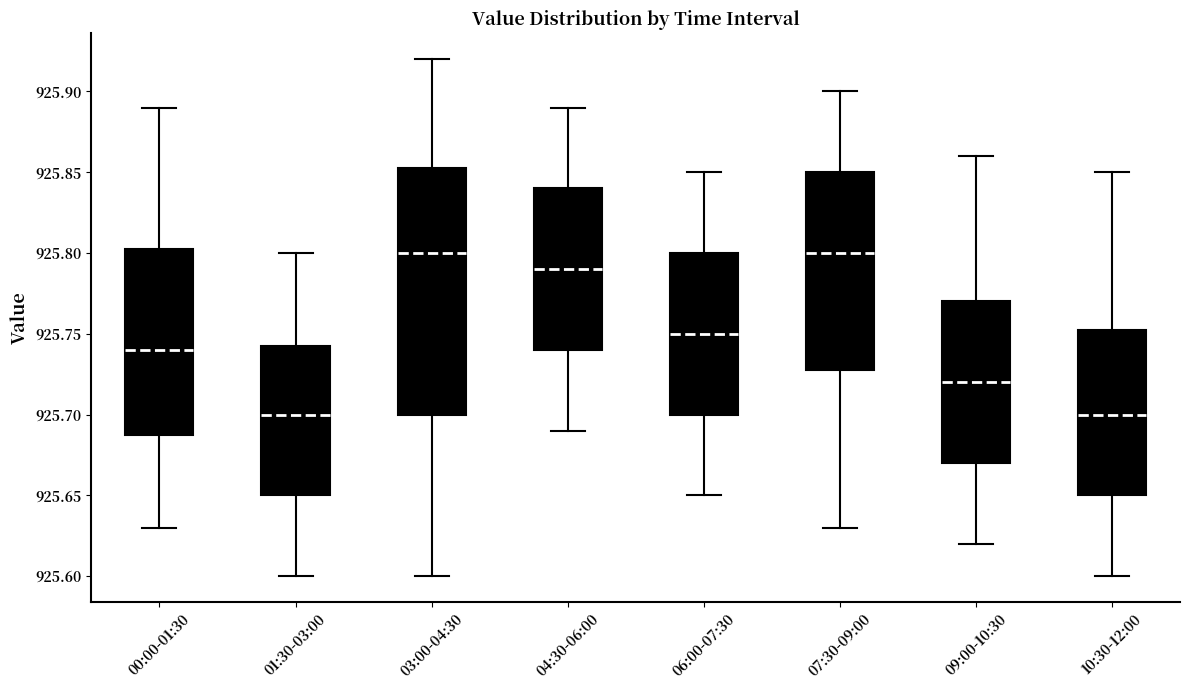

Reading left to right, read every box against the y-axis: the position of its median line, the range the box covers, and the ends of its whiskers. The values are not printed on the chart, so give them approximately, as read against the axis.

00:00-01:30: median 925.740, box 925.690 to 925.805, whiskers 925.630 to 925.890
01:30-03:00: median 925.700, box 925.650 to 925.745, whiskers 925.600 to 925.800
03:00-04:30: median 925.800, box 925.700 to 925.855, whiskers 925.600 to 925.920
04:30-06:00: median 925.790, box 925.740 to 925.840, whiskers 925.690 to 925.890
06:00-07:30: median 925.750, box 925.700 to 925.800, whiskers 925.650 to 925.850
07:30-09:00: median 925.800, box 925.730 to 925.850, whiskers 925.630 to 925.900
09:00-10:30: median 925.720, box 925.670 to 925.770, whiskers 925.620 to 925.860
10:30-12:00: median 925.700, box 925.650 to 925.755, whiskers 925.600 to 925.850